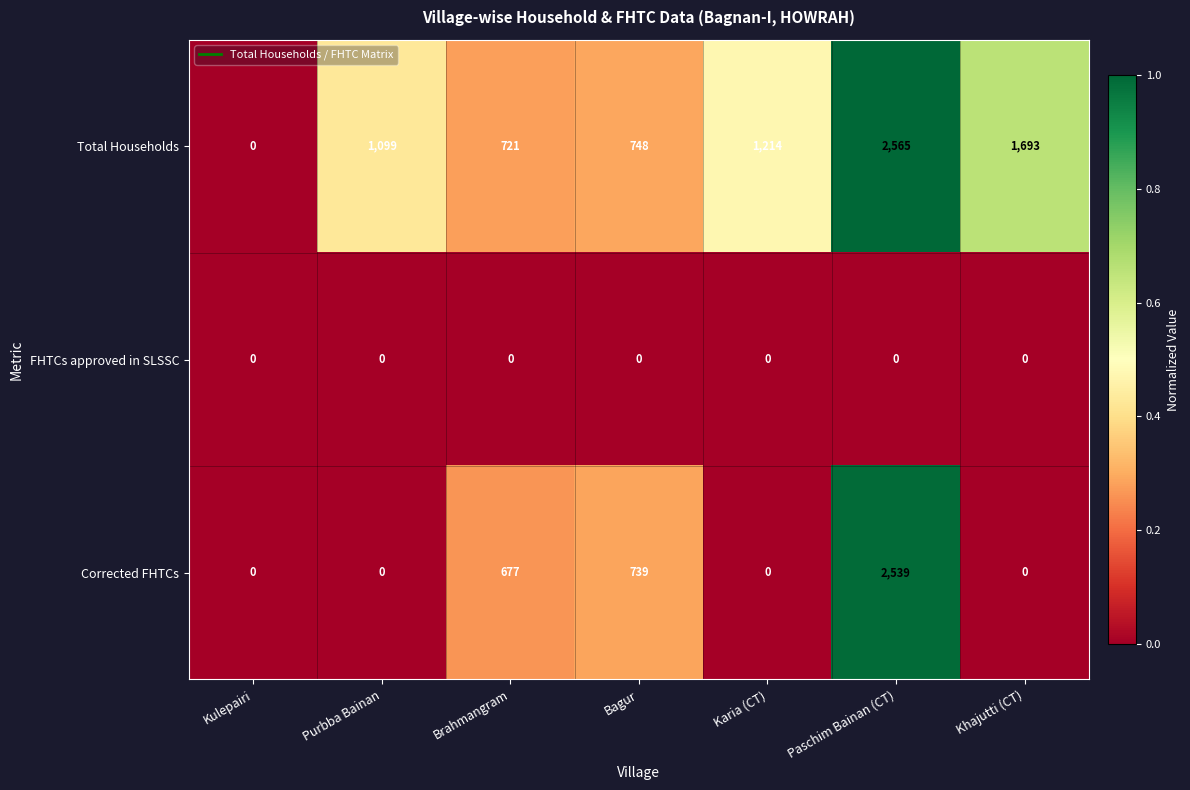

What is the maximum value for Total Households?

2565